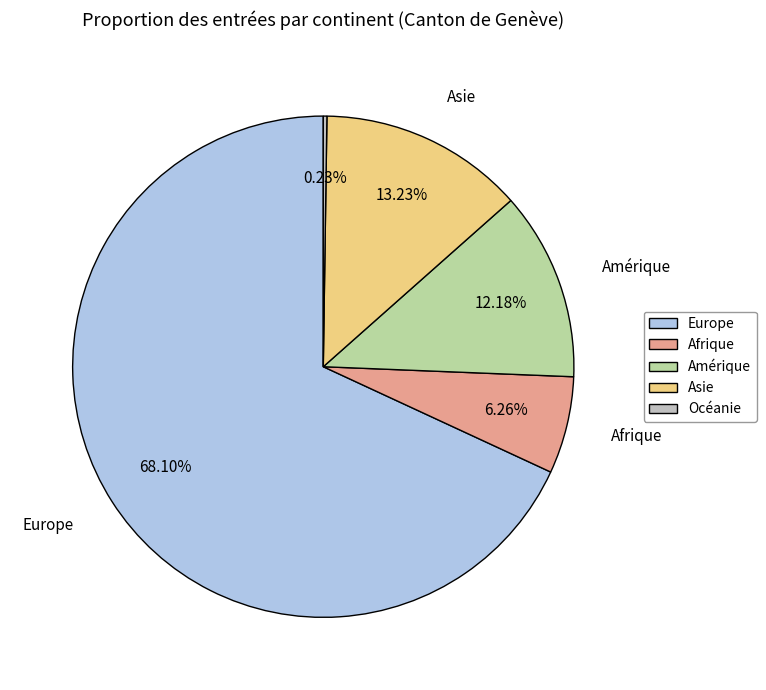

Which has a higher value, Asie or Europe?

Europe